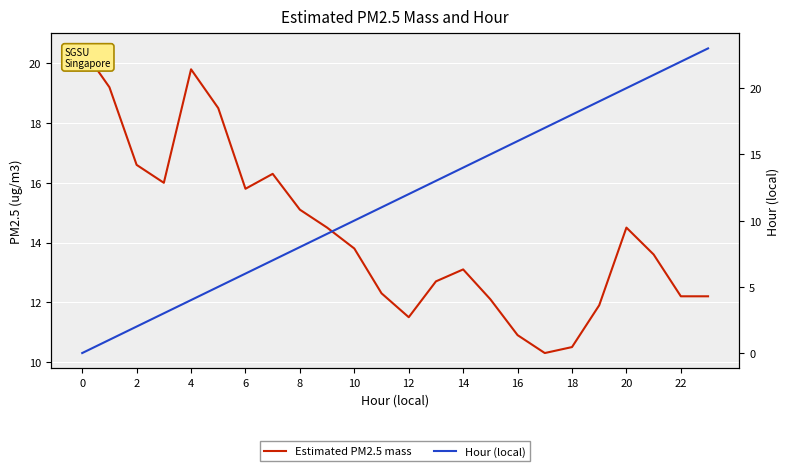

Which series has the largest total across all categories?

Estimated PM2.5 mass